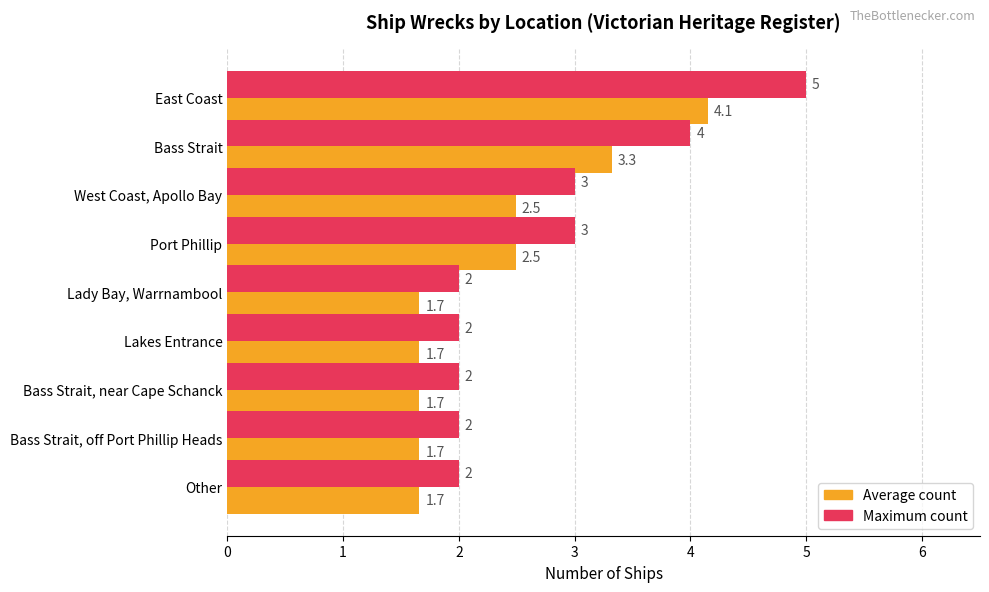

List the series in order of their overall mean, highest first.

Maximum count, Average count